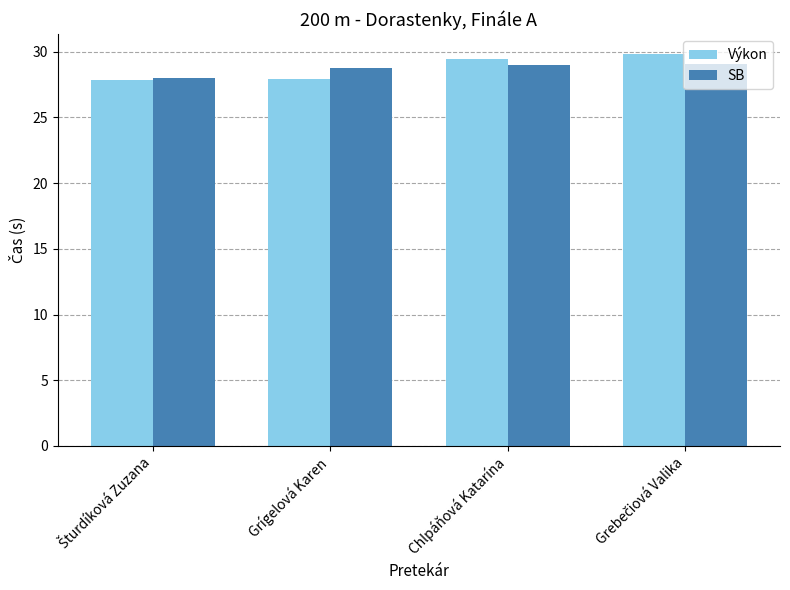

What are all the series names shown in the legend?

Výkon, SB